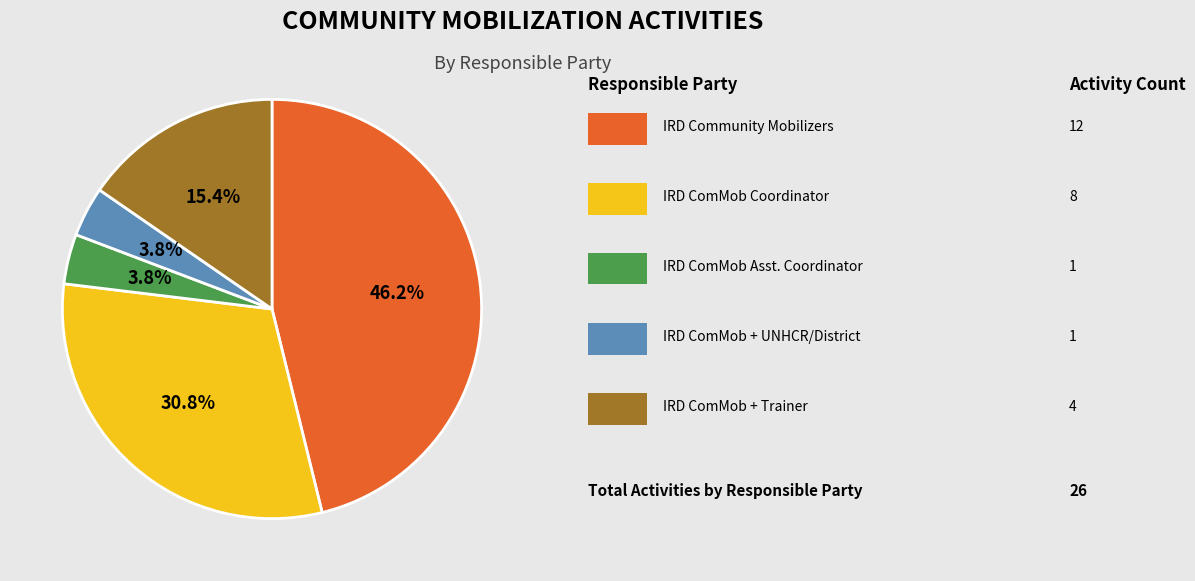

Is there any slice that represents more than half of the pie?

No